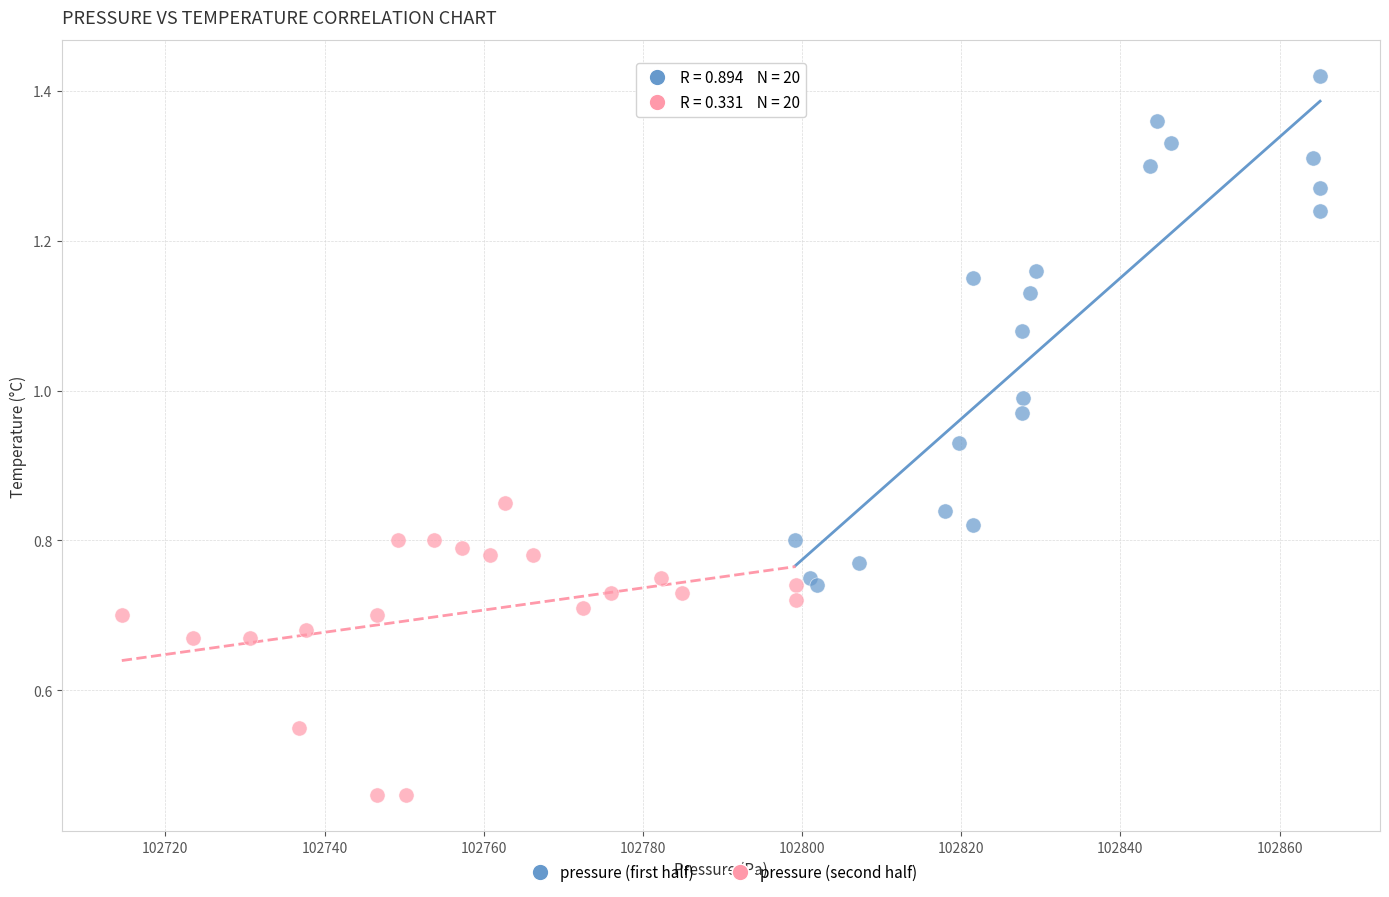

Which series has the widest spread of Y values?

pressure (first half)